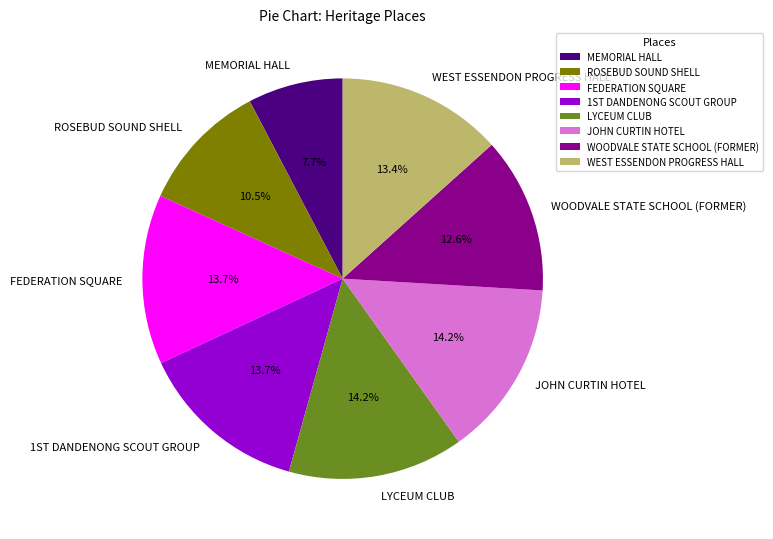

Approximately how many times larger is the value at LYCEUM CLUB compared to WOODVALE STATE SCHOOL (FORMER)?

1.1